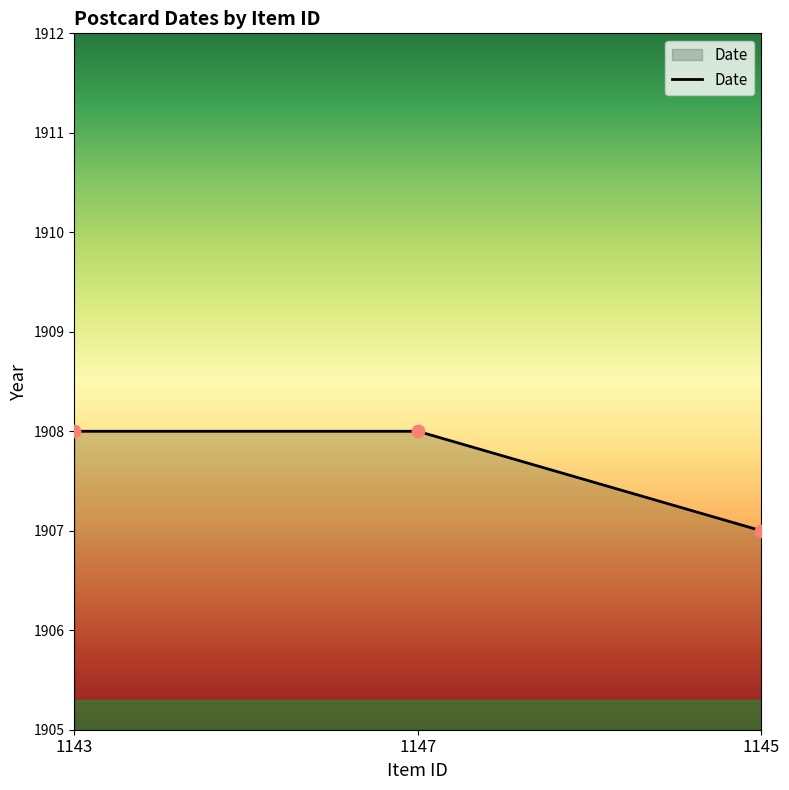

What is the ratio of the value at 1147 to the value at 1143?

1.0